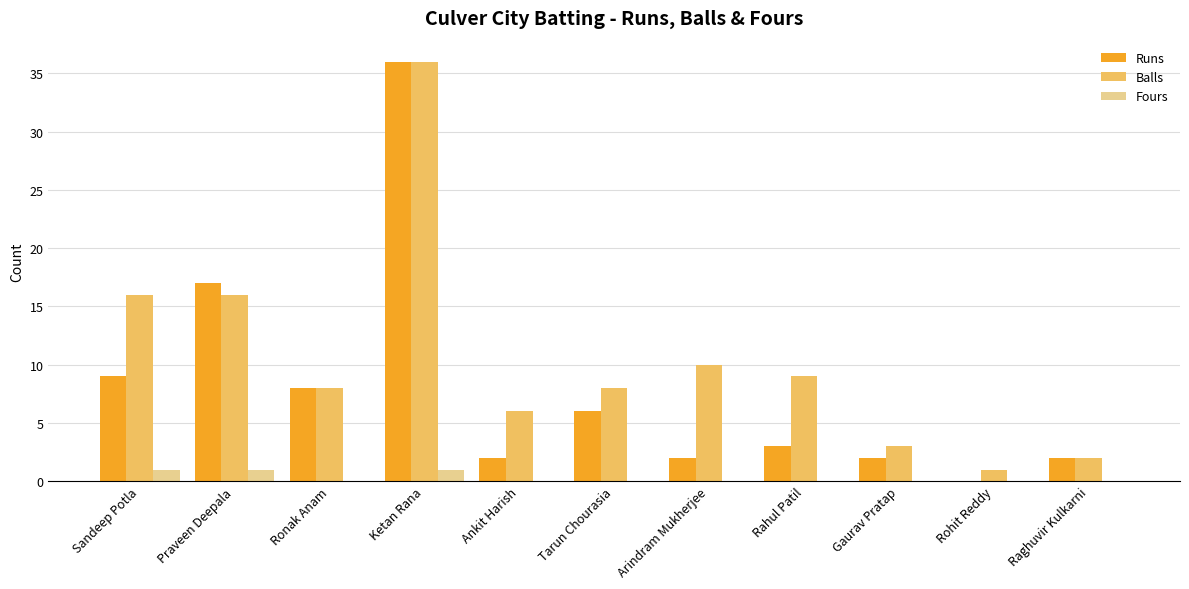

The value of Runs at Sandeep Potla is 6. True or false?

False